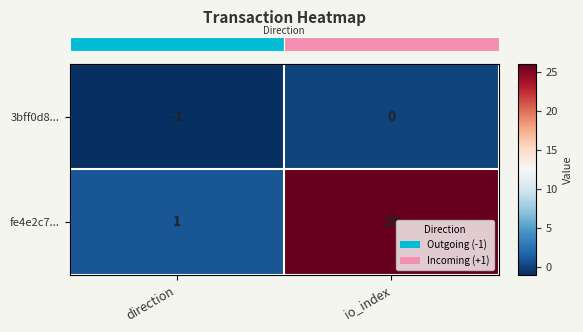

Which series has the largest total across all categories?

fe4e2c7...